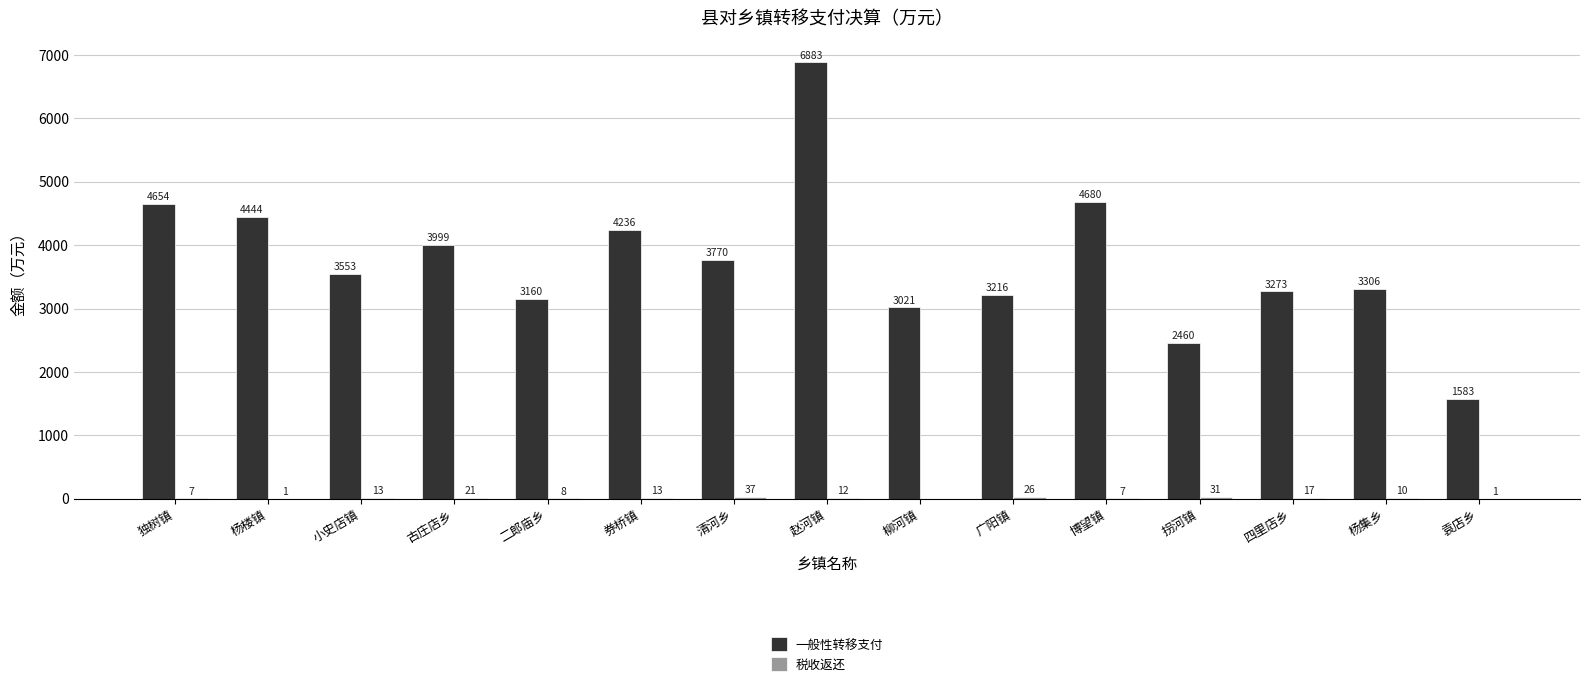

The 一般性转移支付 series shows 5272 at 四里店乡. True or false?

False